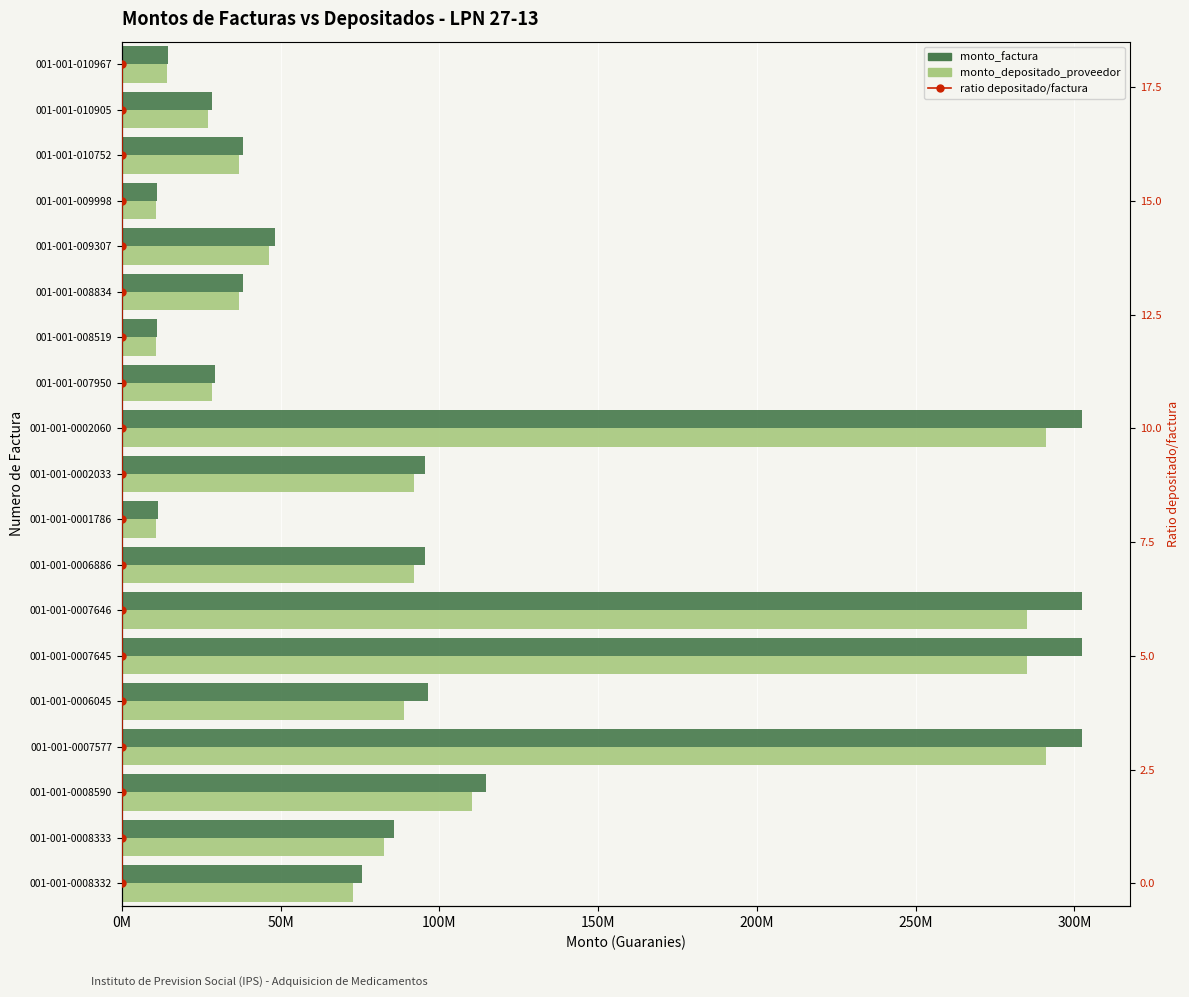

Are the bars grouped side by side (vs. stacked)?

Yes